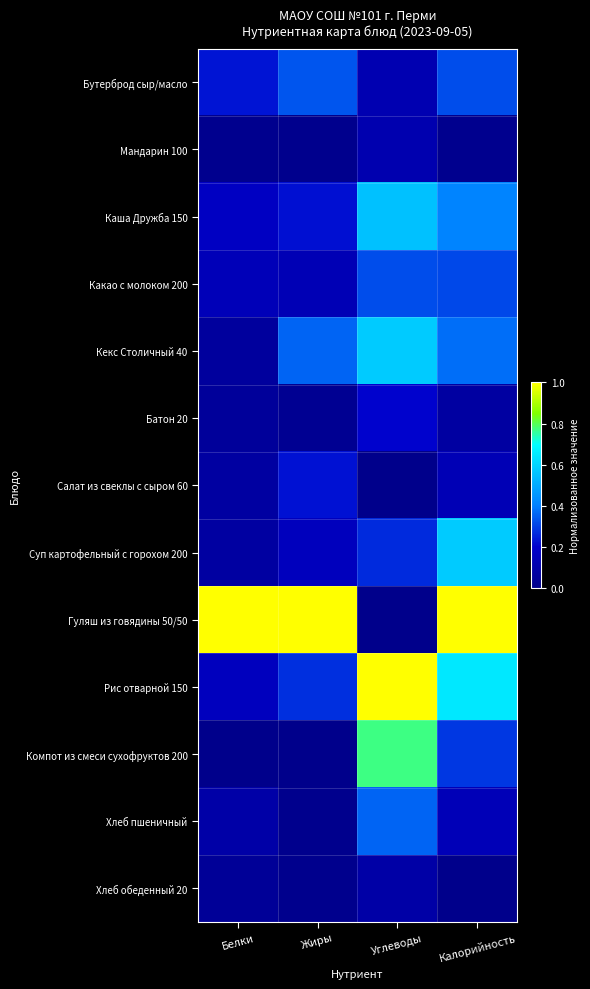

Reading left to right, transcribe all the data shown in this chart.

Бутерброд сыр/масло: Белки=0.2	Жиры=0.3	Углеводы=0.1	Калорийность=0.3
Мандарин 100: Белки=0.0	Жиры=0.0	Углеводы=0.1	Калорийность=0.0
Каша Дружба 150: Белки=0.2	Жиры=0.2	Углеводы=0.6	Калорийность=0.4
Какао с молоком 200: Белки=0.1	Жиры=0.1	Углеводы=0.3	Калорийность=0.3
Кекс Столичный 40: Белки=0.1	Жиры=0.4	Углеводы=0.6	Калорийность=0.4
Батон 20: Белки=0.0	Жиры=0.0	Углеводы=0.2	Калорийность=0.1
Салат из свеклы с сыром 60: Белки=0.1	Жиры=0.2	Углеводы=0.0	Калорийность=0.1
Суп картофельный с горохом 200: Белки=0.1	Жиры=0.2	Углеводы=0.3	Калорийность=0.6
Гуляш из говядины 50/50: Белки=1.0	Жиры=1.0	Углеводы=0.0	Калорийность=1.0
Рис отварной 150: Белки=0.2	Жиры=0.3	Углеводы=1.0	Калорийность=0.6
Компот из смеси сухофруктов 200: Белки=0.0	Жиры=0.0	Углеводы=0.8	Калорийность=0.3
Хлеб пшеничный: Белки=0.1	Жиры=0.0	Углеводы=0.4	Калорийность=0.1
Хлеб обеденный 20: Белки=0.0	Жиры=0.0	Углеводы=0.1	Калорийность=0.0